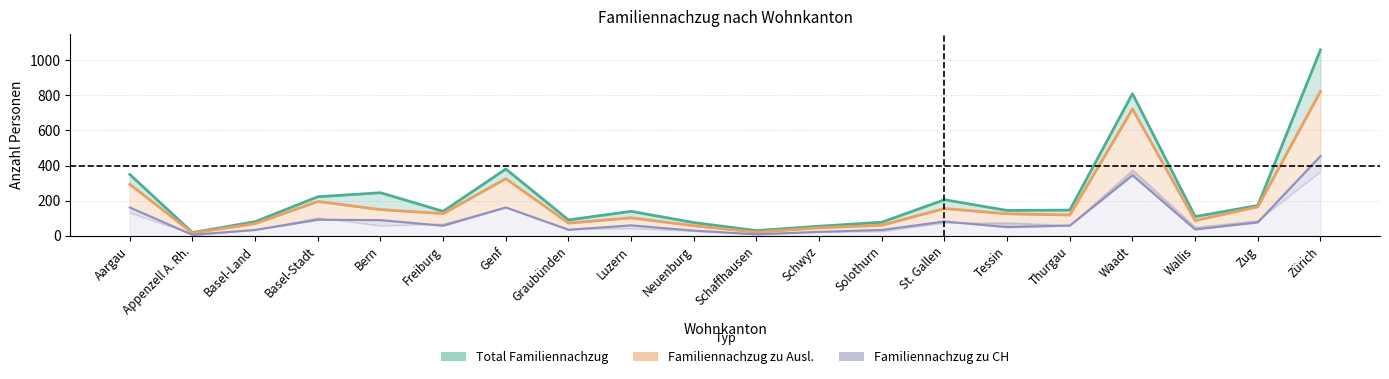

Where is Total Familiennachzug nearest to the value 538?

Genf